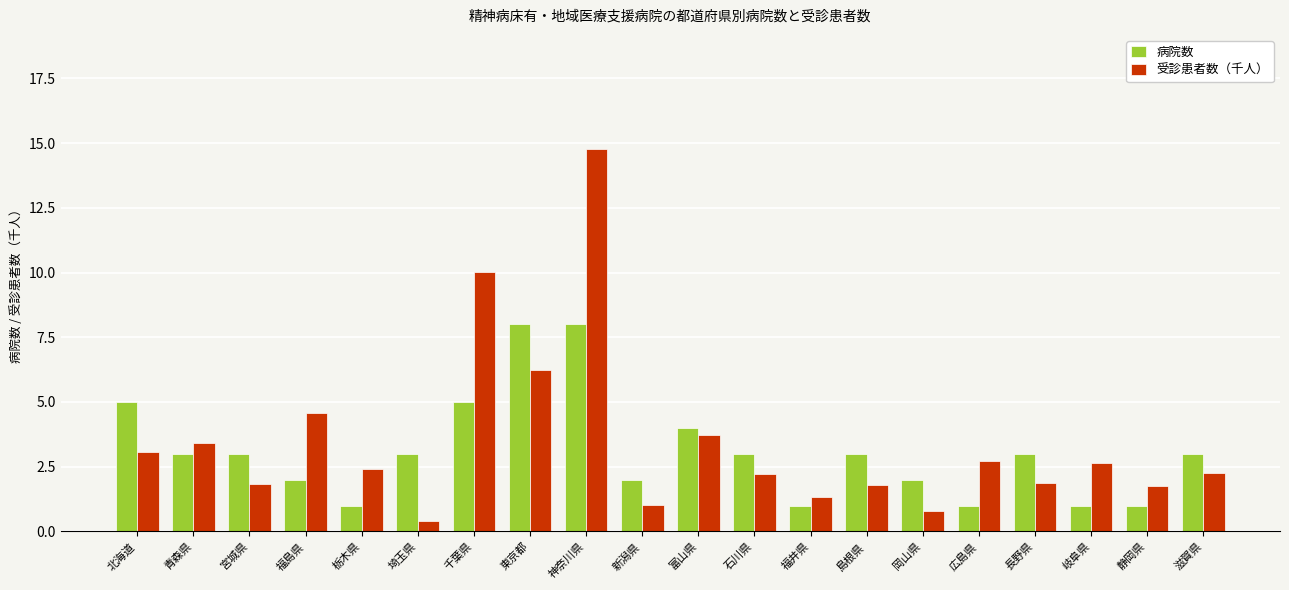

What is the difference between the 受診患者数（千人） values at 岐阜県 and 富山県?

1.1